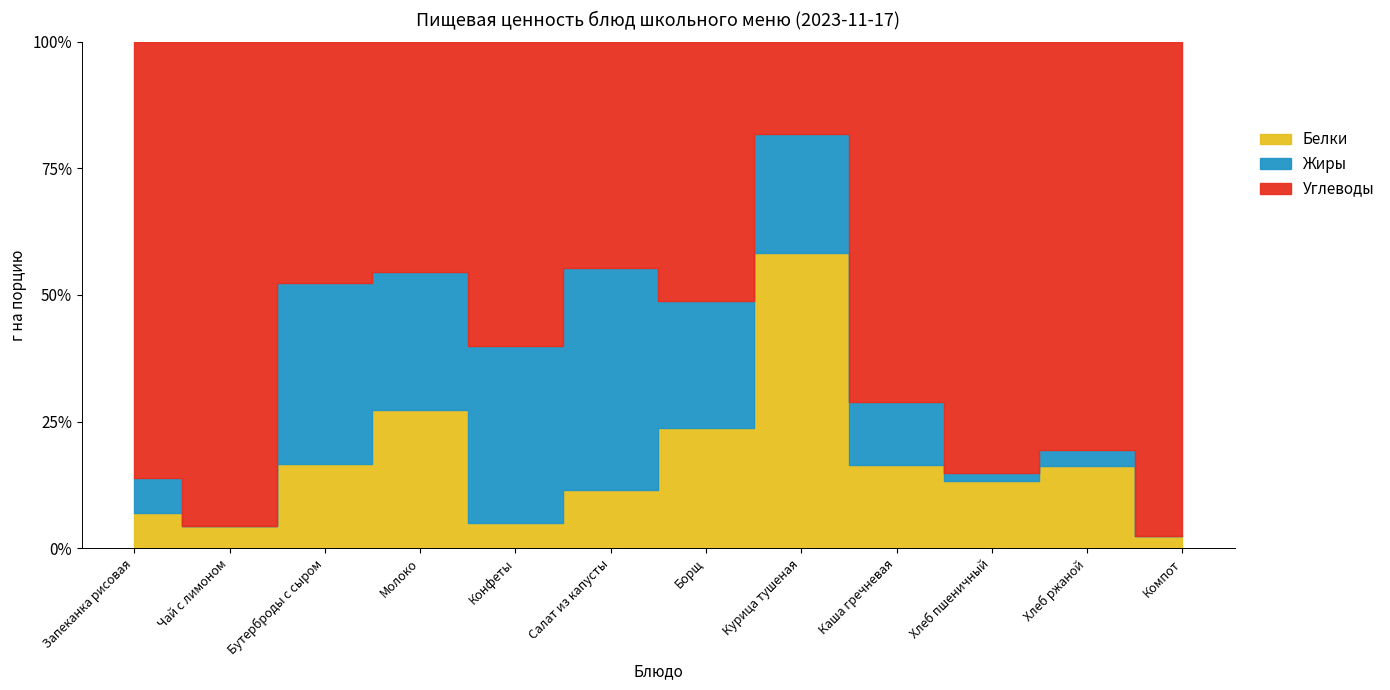

Is it true that Углеводы equals 18.9 at Хлеб ржаной?

False